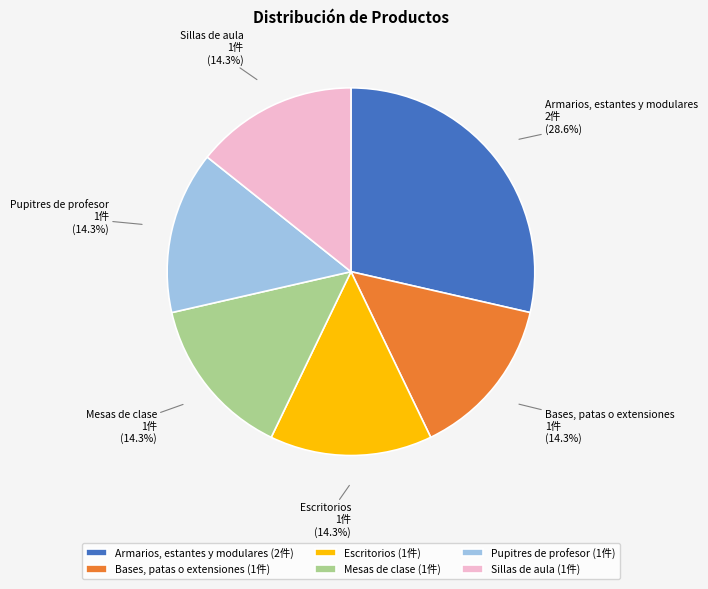

Is there a majority slice in this chart?

No